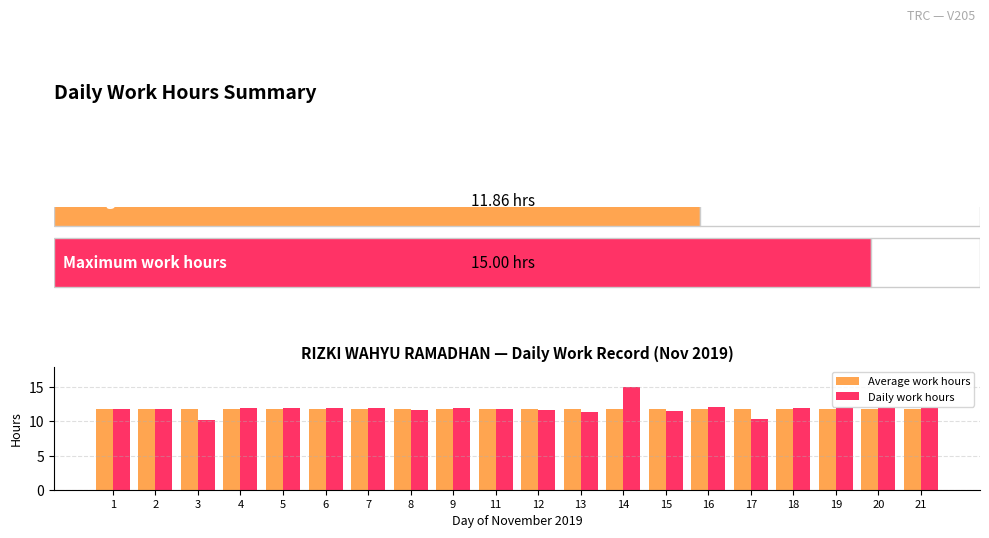

At which category is the sum across all series the highest?

14